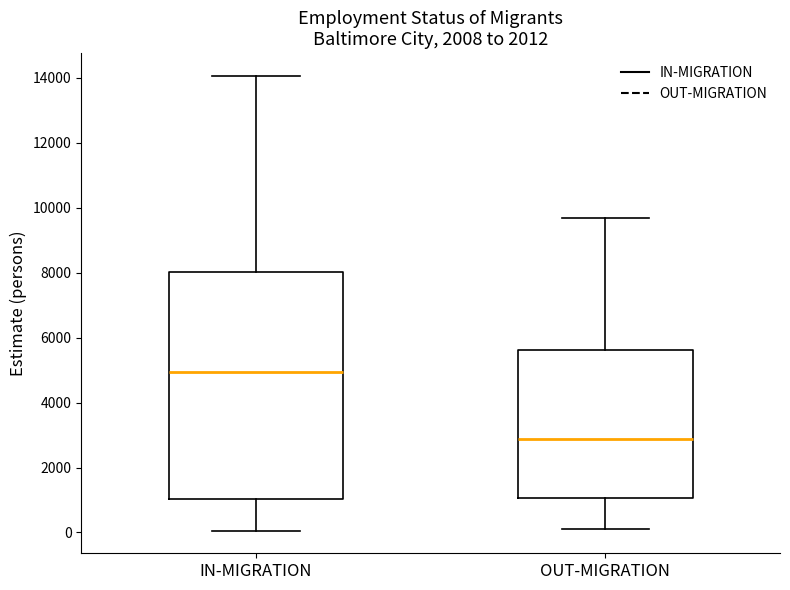

Which box is the tallest, from its lower edge to its upper edge?

IN-MIGRATION